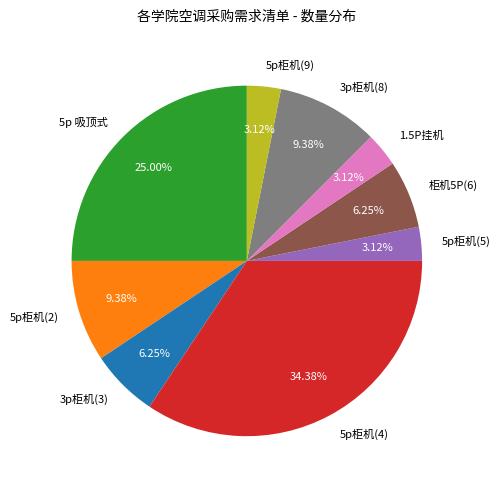

Count the number of slices in the pie.

9